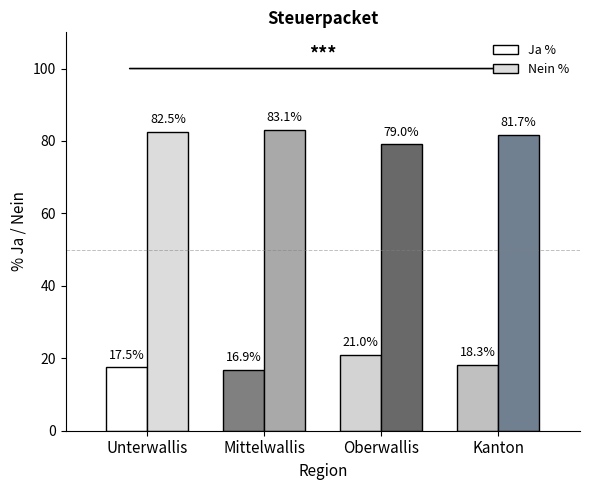

What is the maximum value for Ja %?

21.0